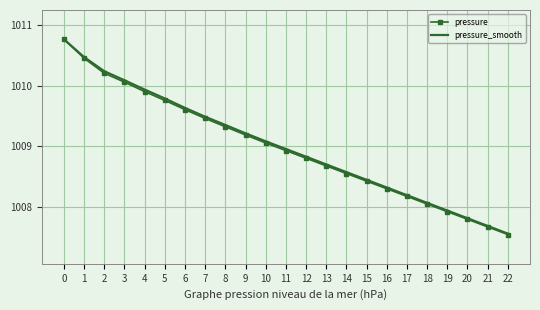

Between 9 and 11, which series saw the biggest shift?

pressure_smooth